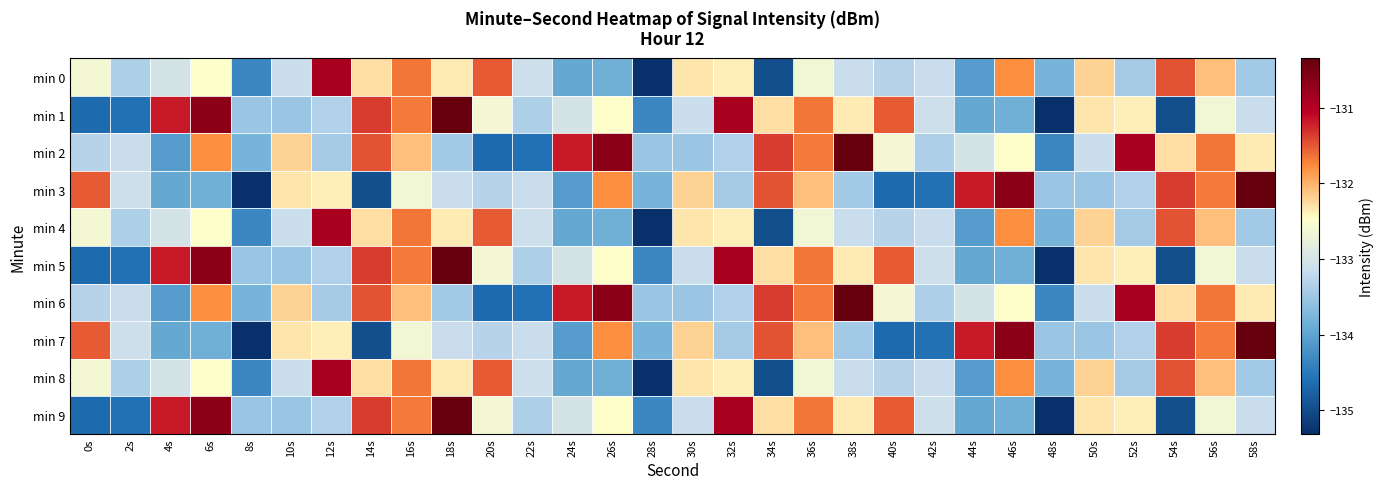

What is the greatest value displayed?

-130.3